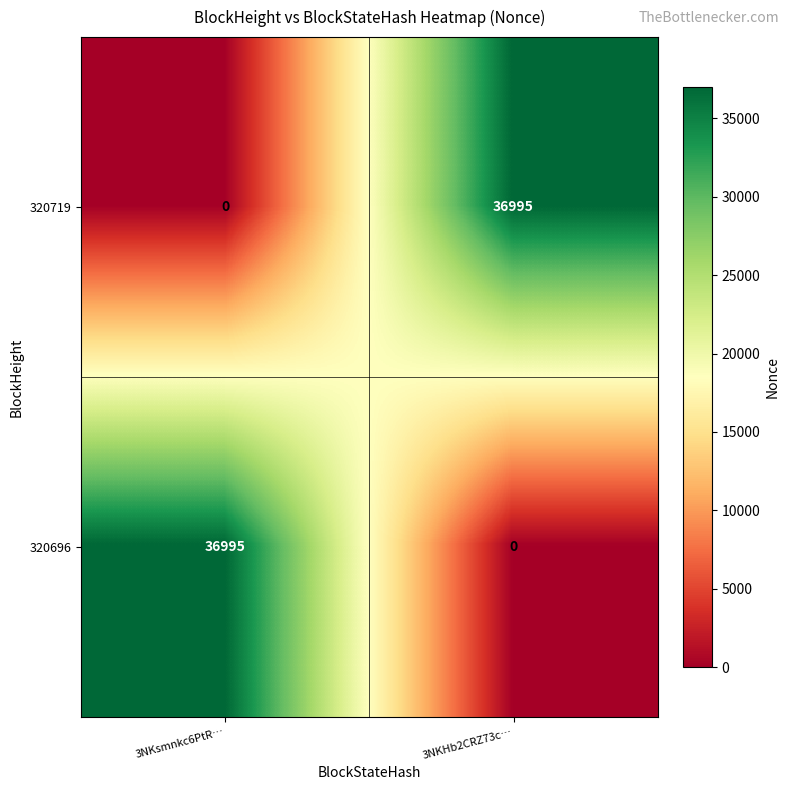

Which category has the highest value in the 320696 series?

3NKsmnkc6PtR…